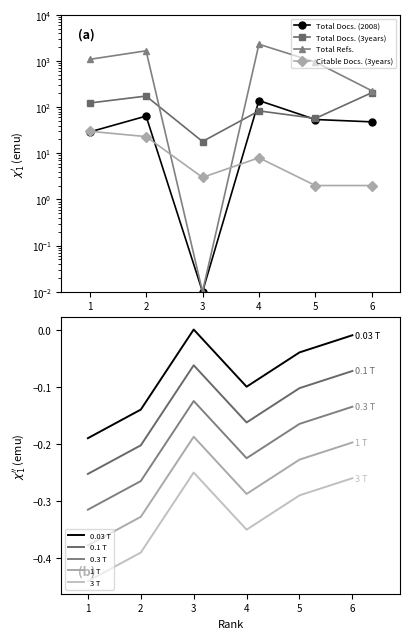

The Total Docs. (3years) series shows 206.0 at 6. True or false?

True